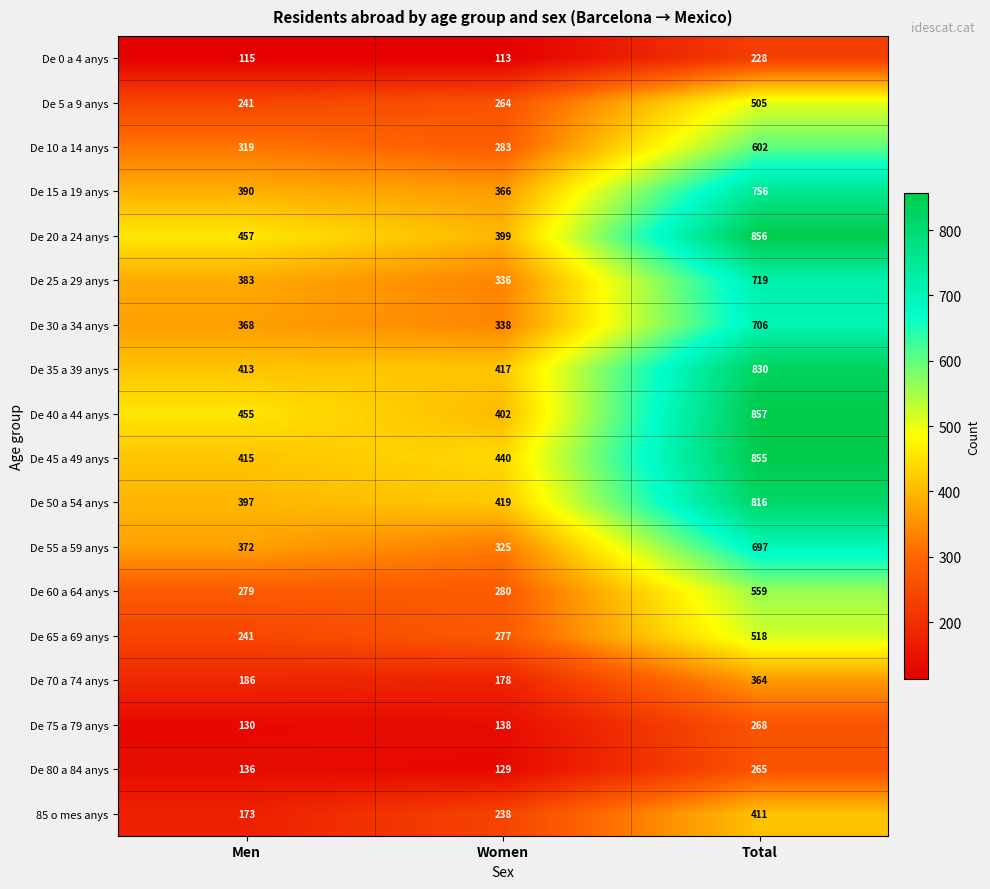

Is it true that De 55 a 59 anys equals 443 at Total?

False